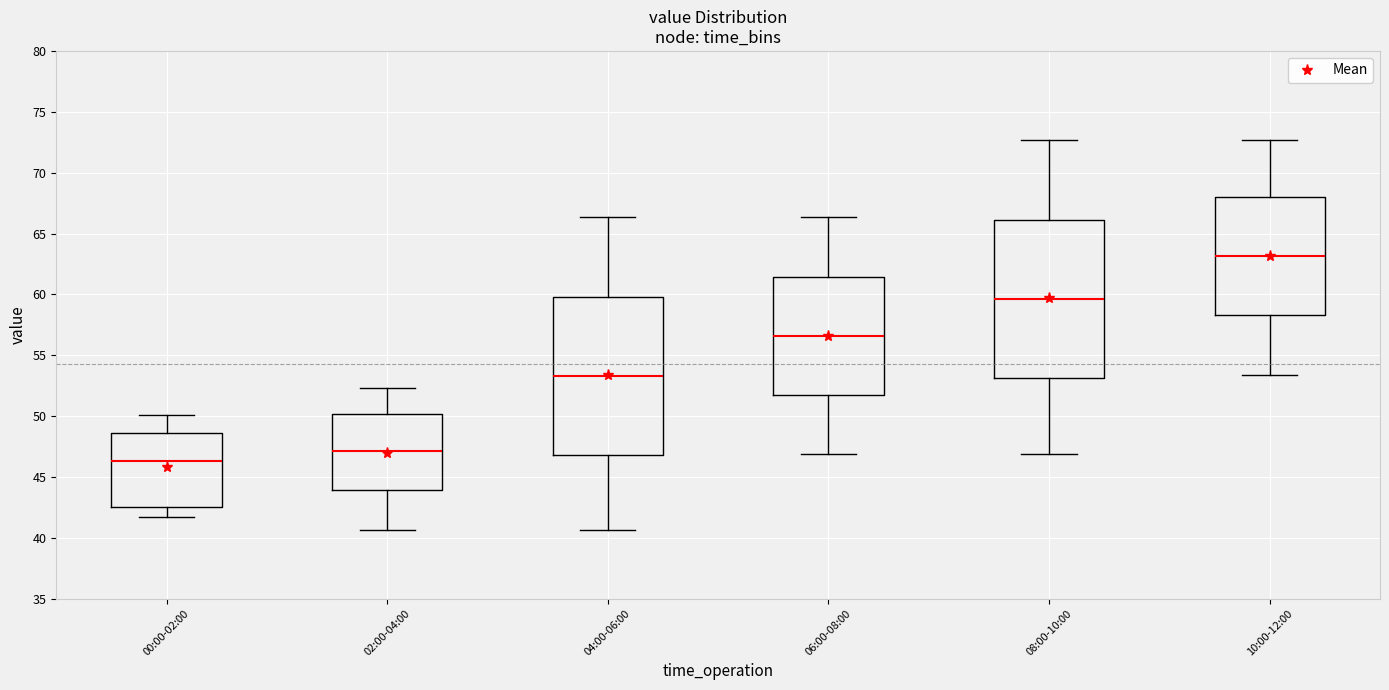

Where does the upper whisker of the box for 00:00-02:00 end on the y-axis? The values are not printed on the chart, so give them approximately, as read against the axis.

50.0